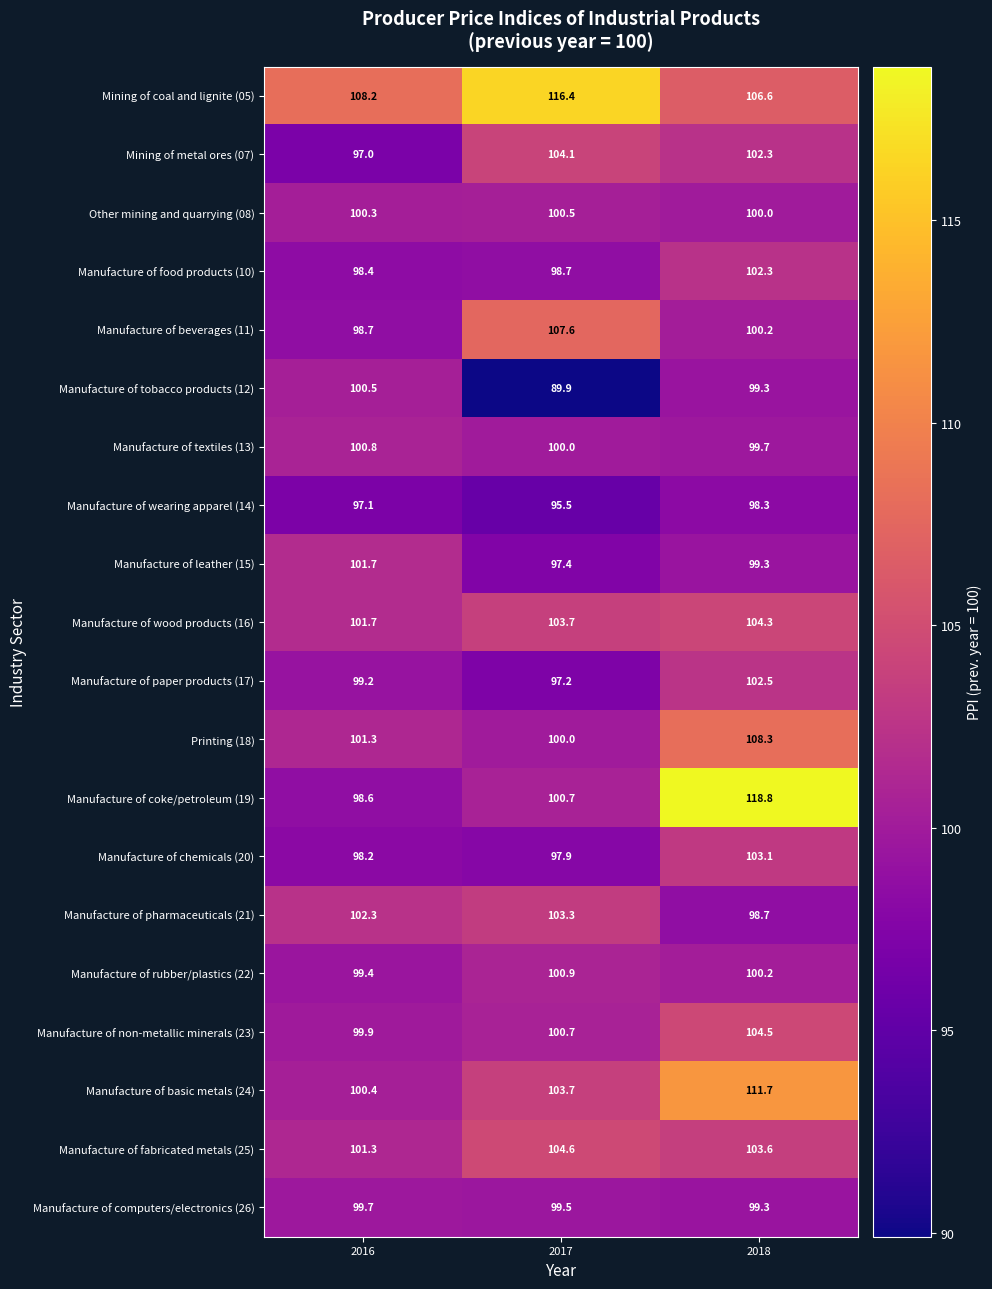

Between 2017 and 2018, which series saw the biggest shift?

Manufacture of coke/petroleum (19)